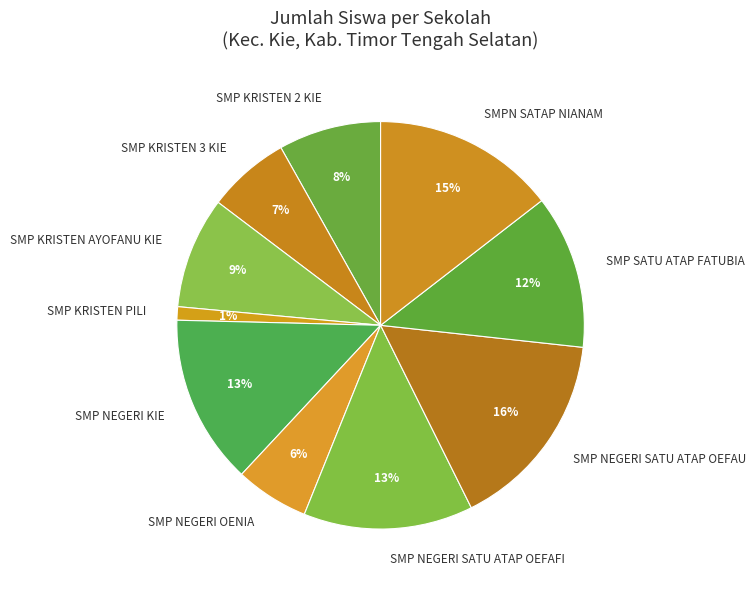

Between SMP KRISTEN AYOFANU KIE and SMP KRISTEN 3 KIE, which is larger?

SMP KRISTEN AYOFANU KIE